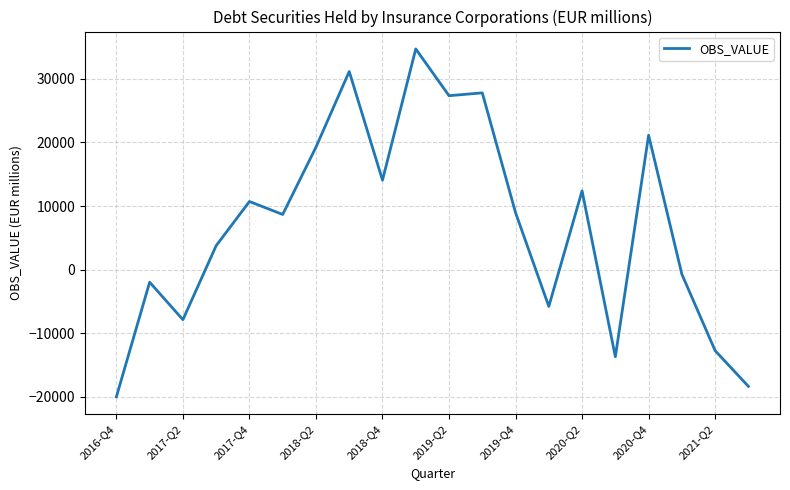

What is the maximum value shown in the chart?

34689.9